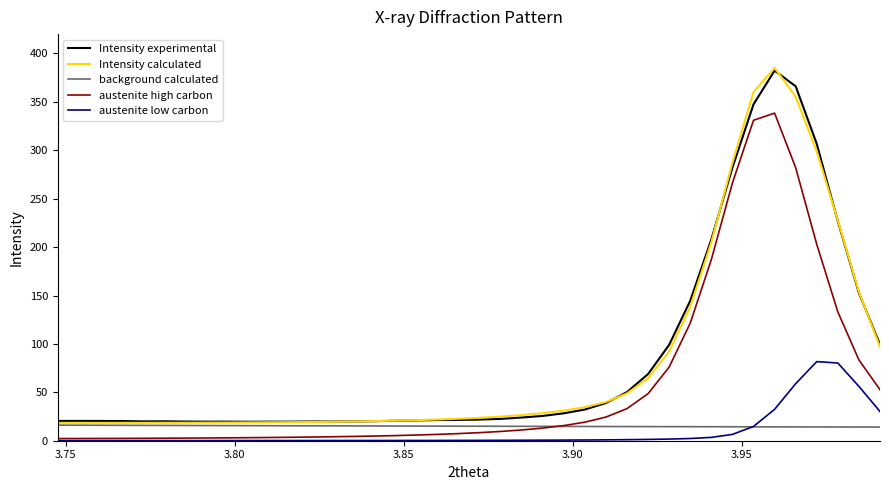

What is the lowest value of the austenite low carbon series?

0.1